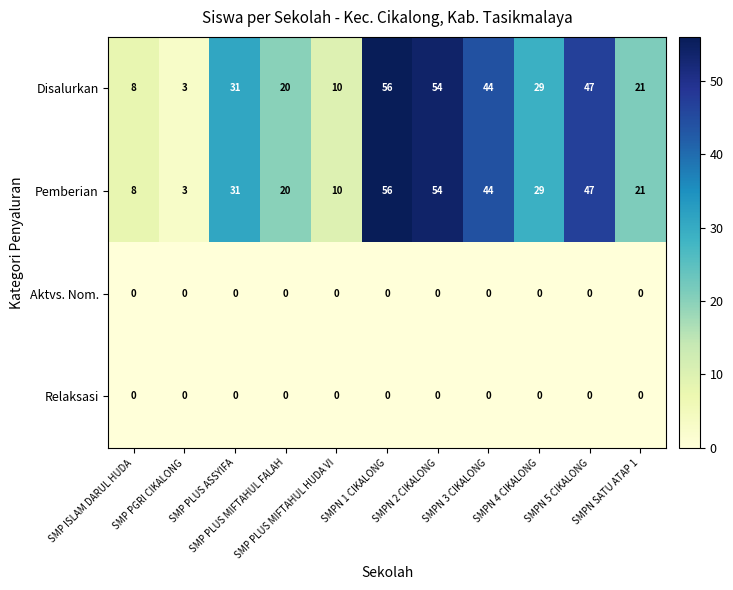

What is the minimum value for Disalurkan?

3